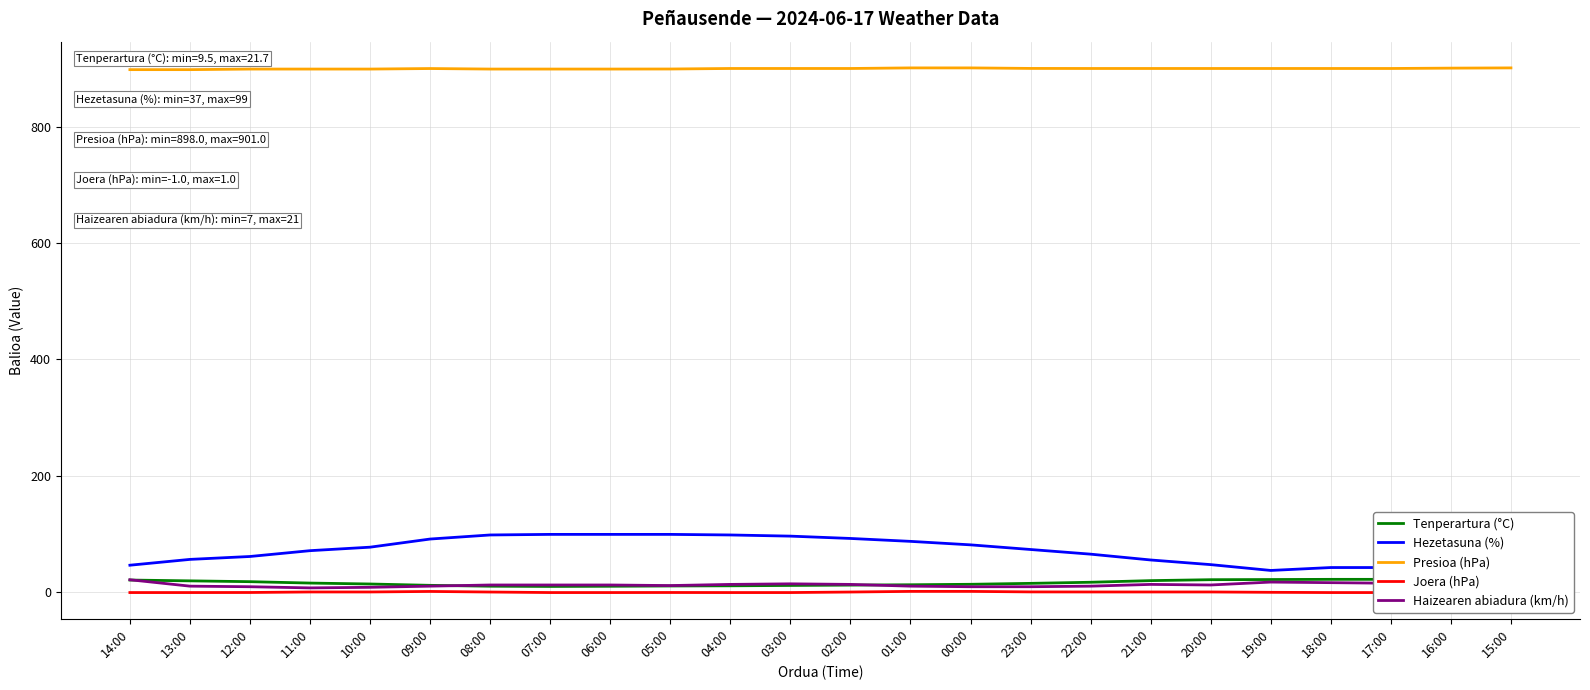

How many interior local valleys does the Tenperartura (°C) series have?

1